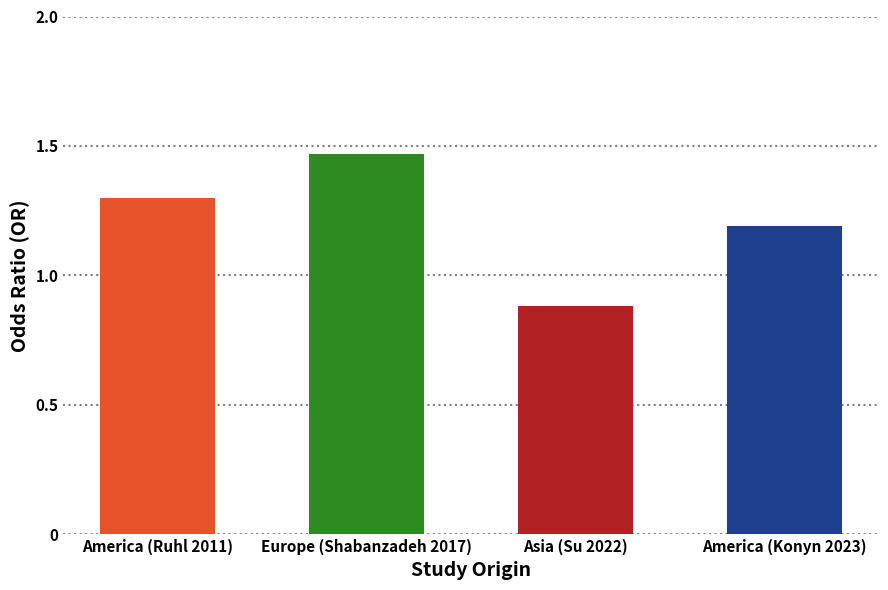

How many data points are less than 1?

1